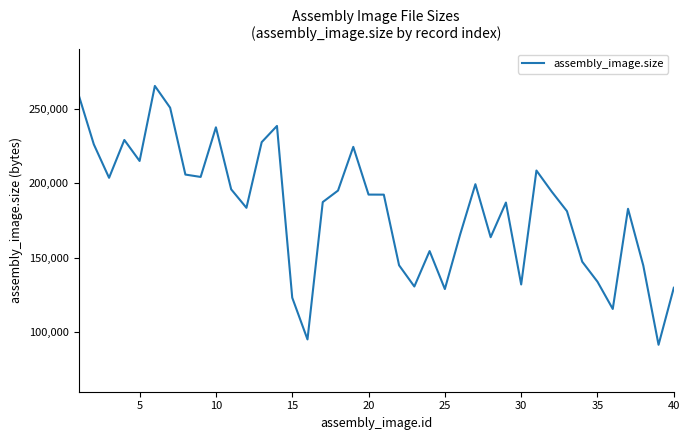

Does the chart have visible grid lines?

No